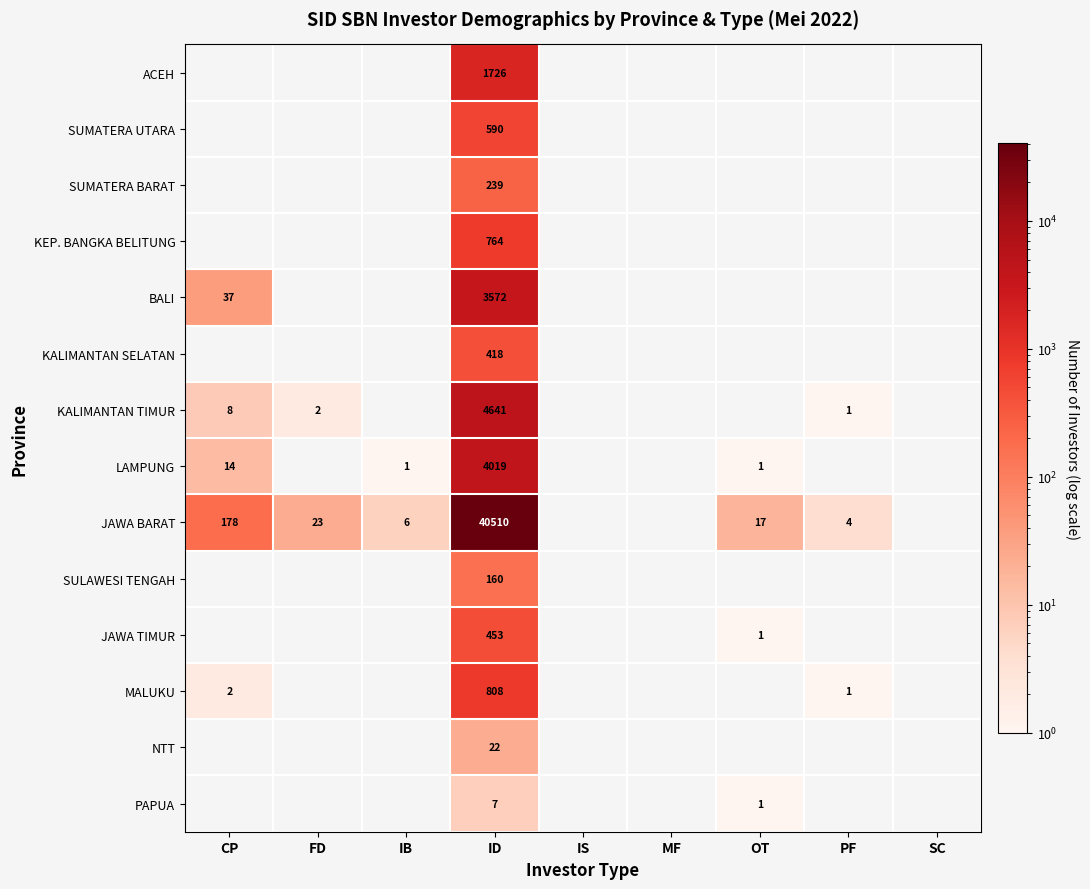

The value of NTT at ID is 22. True or false?

True